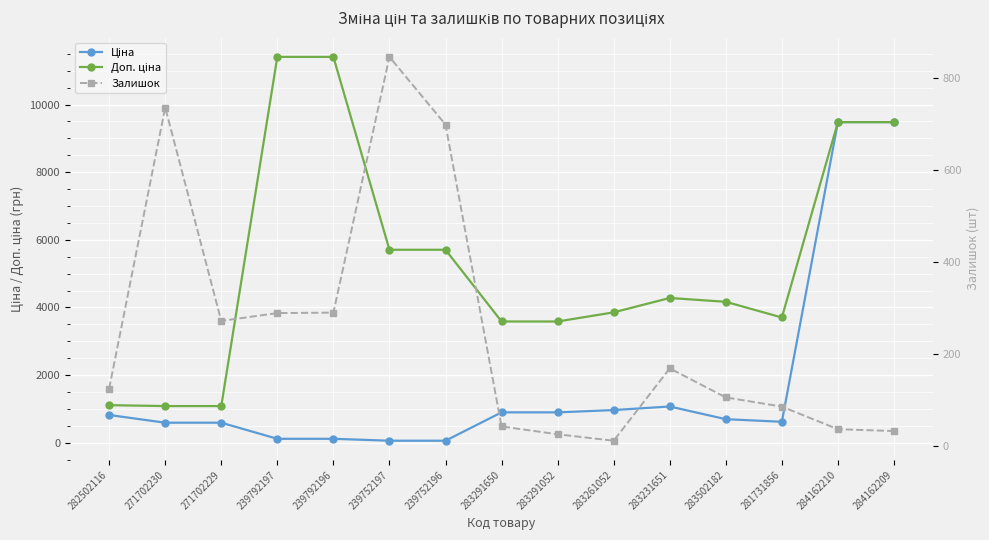

What is the label of the 1st point from the left?

282502116